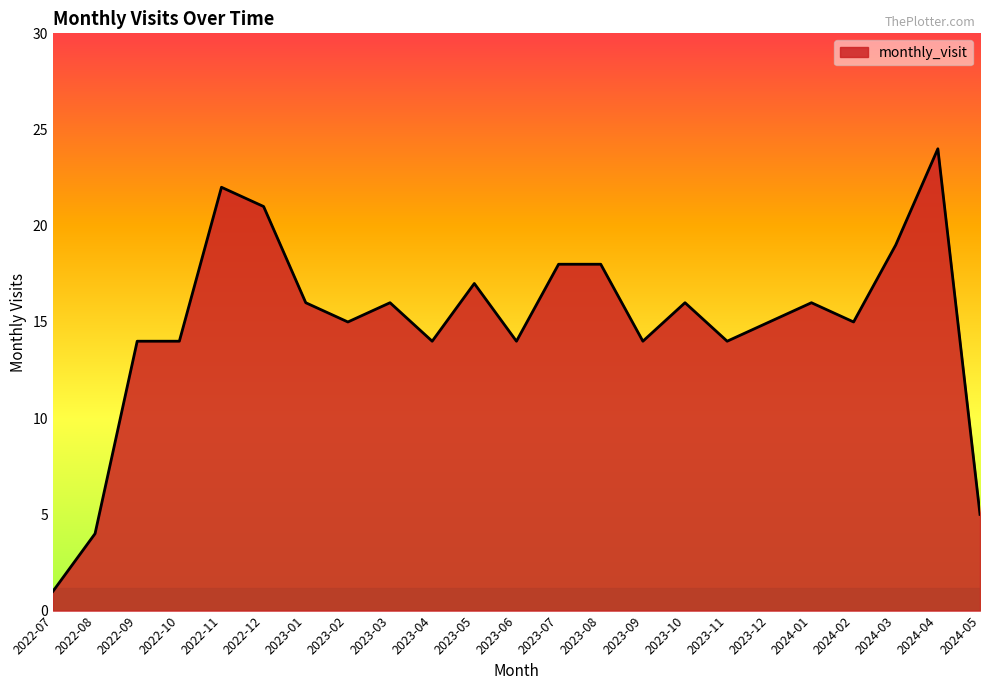

What is the difference between the second highest and second lowest values?

18